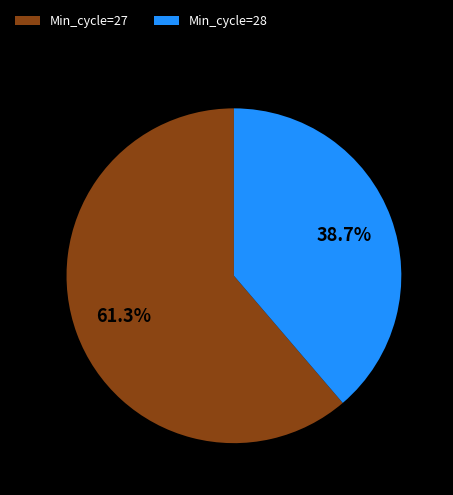

Which category has the smallest portion of the pie?

Min_cycle=28